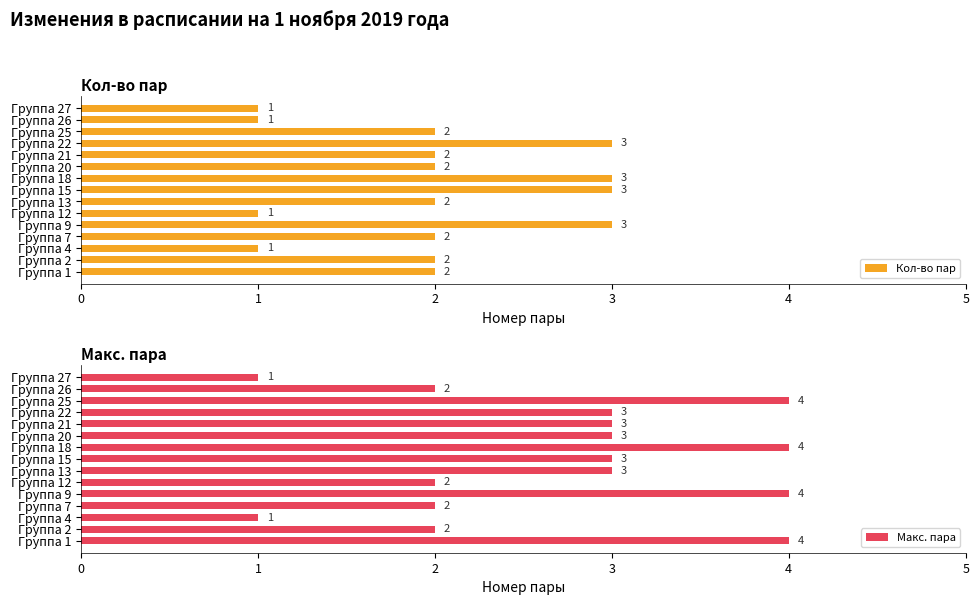

What is the smallest value displayed?

1